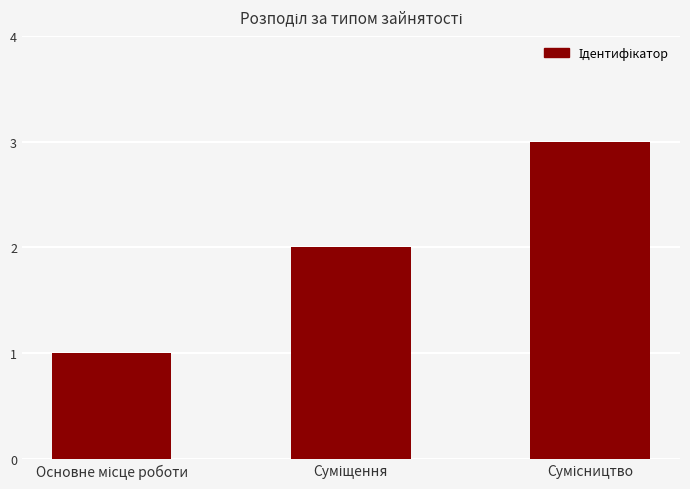

What is the sum of all values?

6